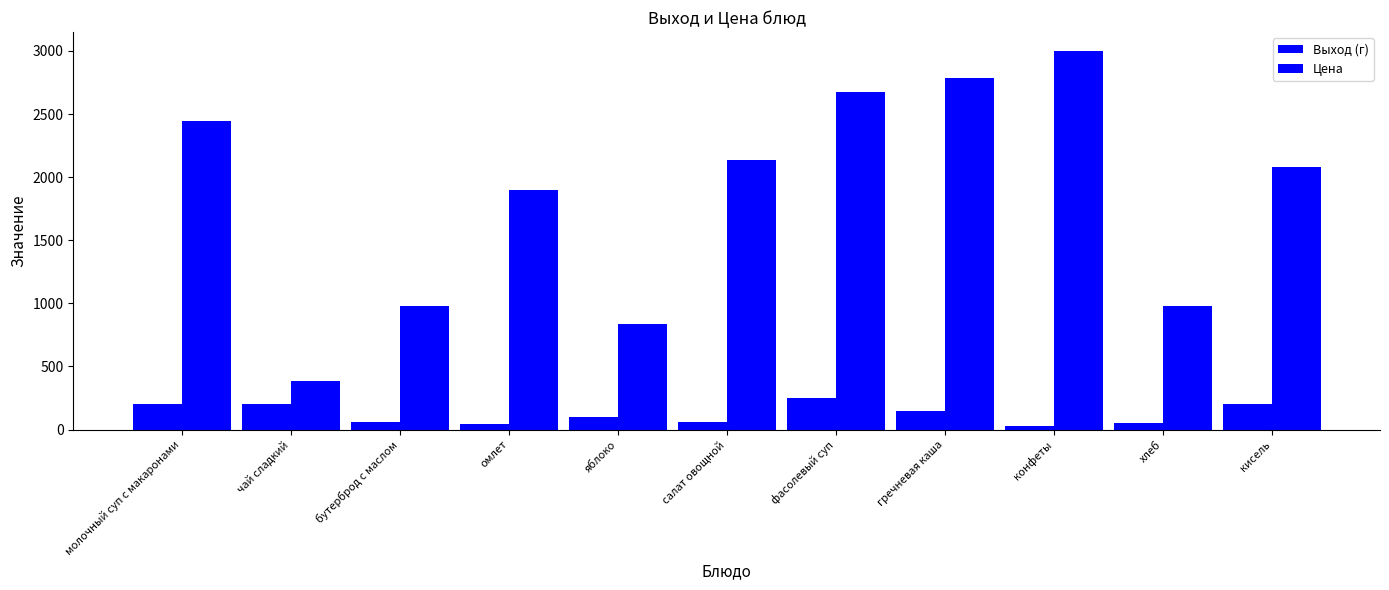

List the labels in order of Цена value, smallest first.

чай сладкий, яблоко, бутерброд с маслом, хлеб, омлет, кисель, салат овощной, молочный суп с макаронами, фасолевый суп, гречневая каша, конфеты